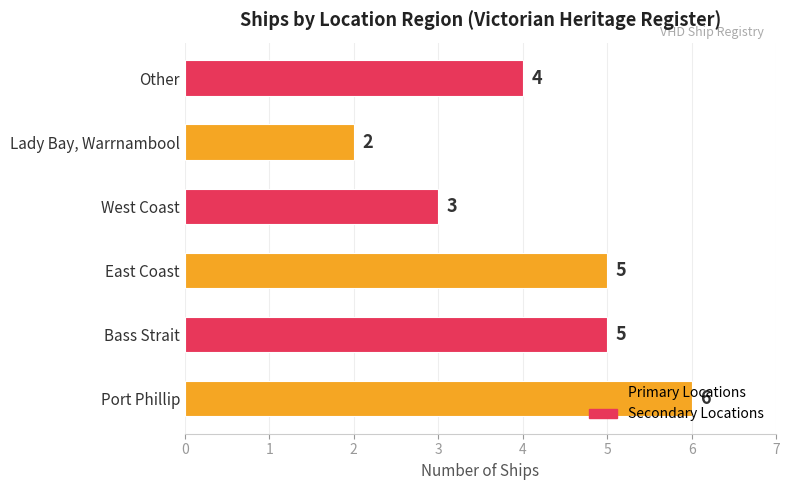

Which category has the lowest value across all series?

Lady Bay, Warrnambool